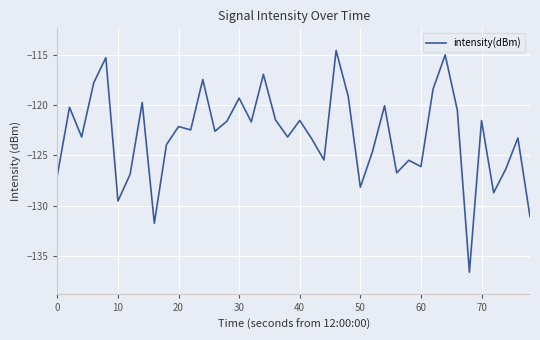

What is the difference between the maximum and minimum values?

22.0